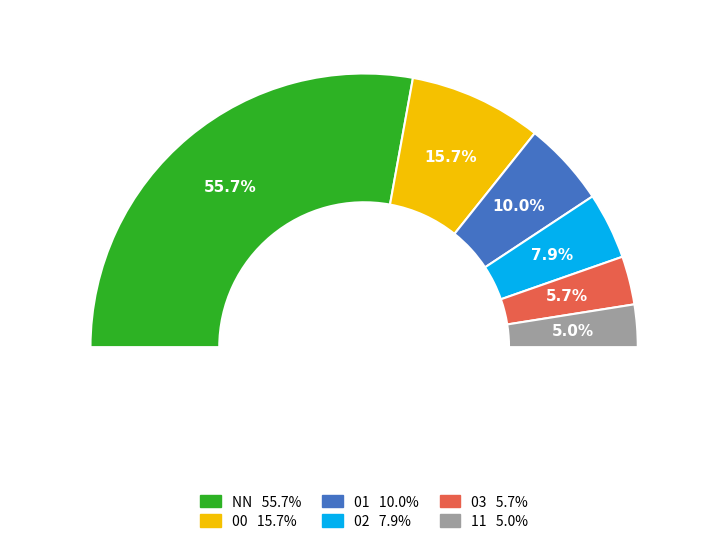

Which has a higher value, 00 or 11?

00